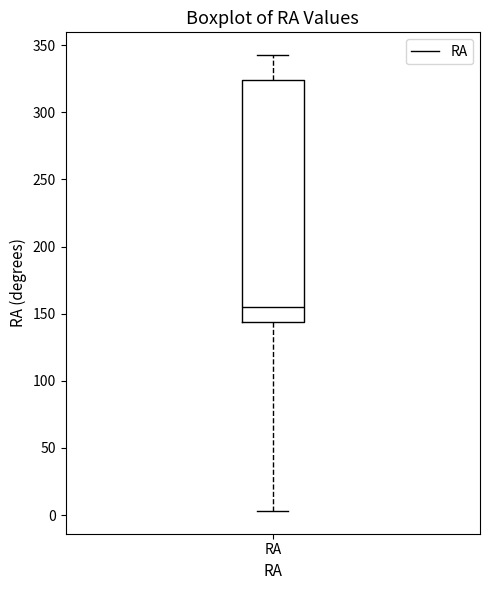

Transcribe this box plot: give where the median line is, the range the box spans, and where the two whiskers end, as read against the y-axis. The values are not printed on the chart, so give them approximately, as read against the axis.

median 155, box 145 to 325, whiskers 5 to 340